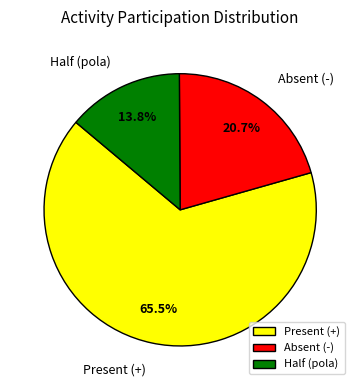

What is the smallest slice in the pie chart?

Half (pola)